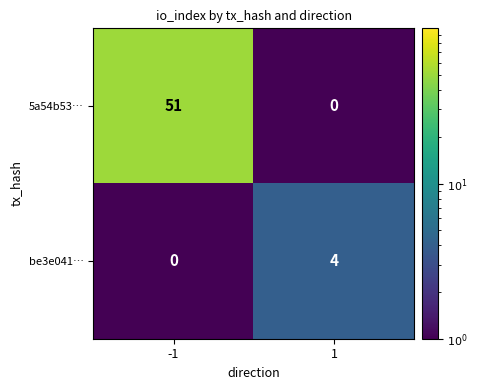

Is the value of 5a54b53… at -1 greater than the value of be3e041… at 1?

Yes